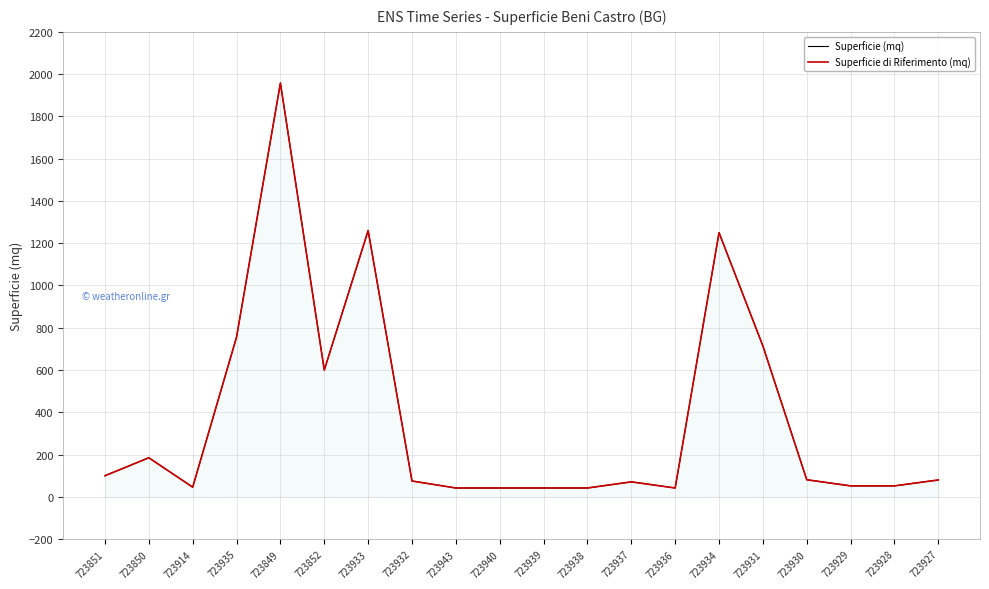

True or false: Superficie (mq) and Superficie di Riferimento (mq) cross at least once.

False